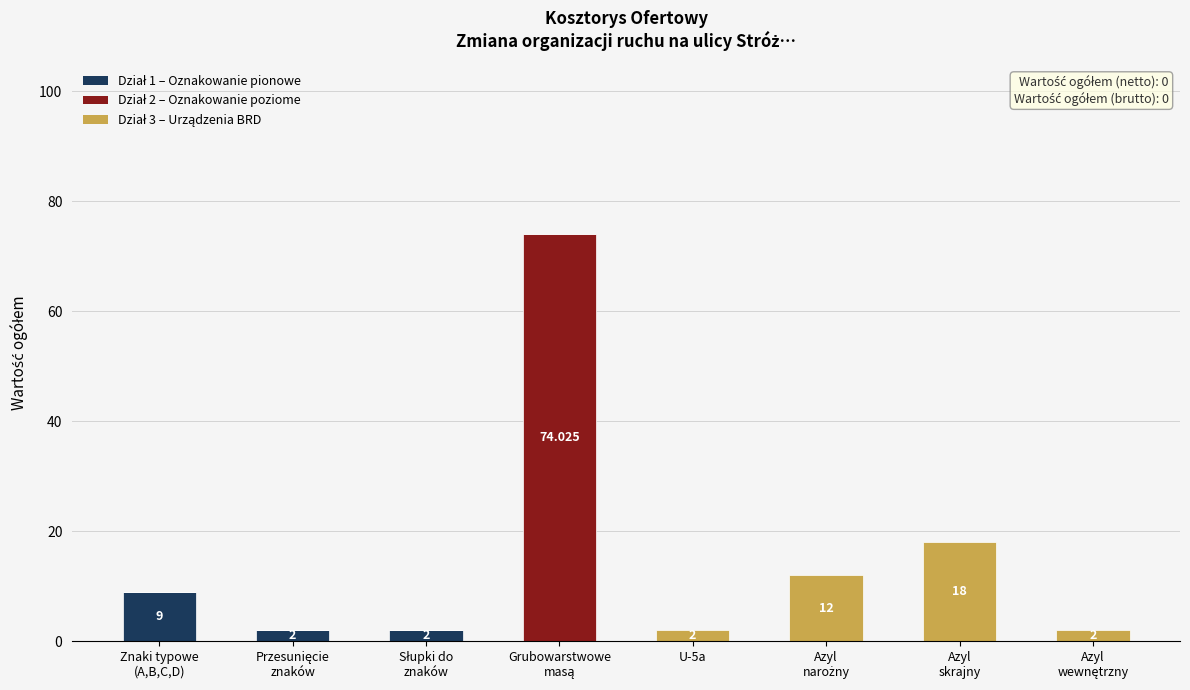

Between Azyl
skrajny and Grubowarstwowe
masą, which is larger?

Azyl
skrajny